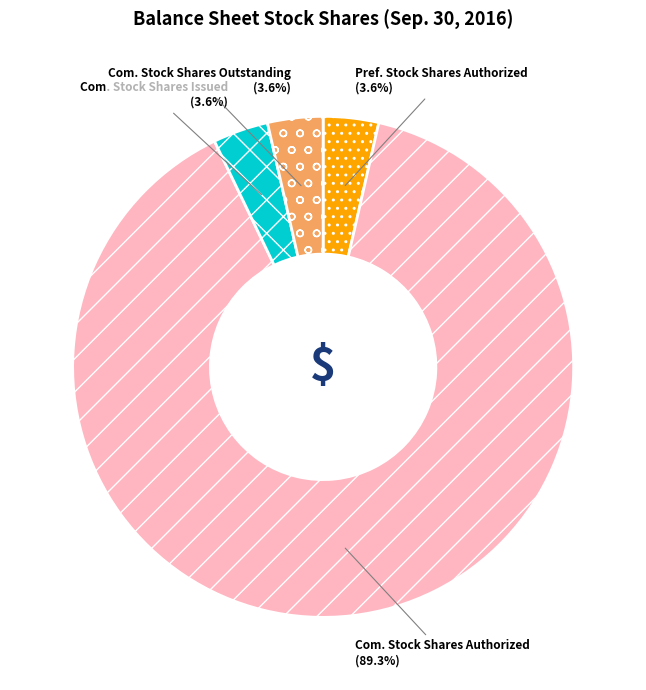

Does any single category account for the majority?

Yes